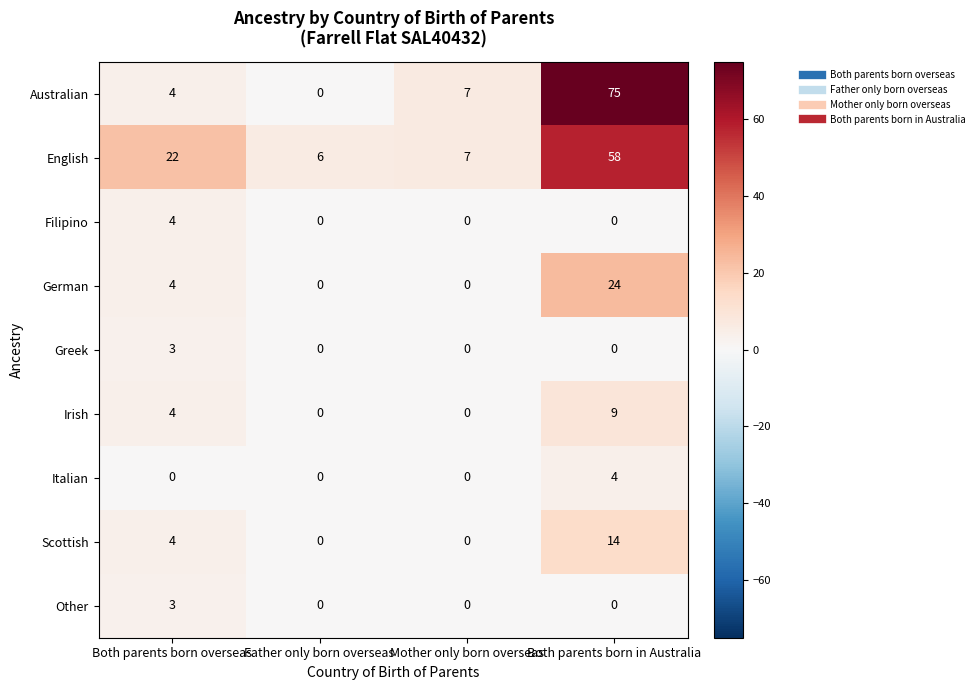

How many Italian values are between 0 and 4?

4